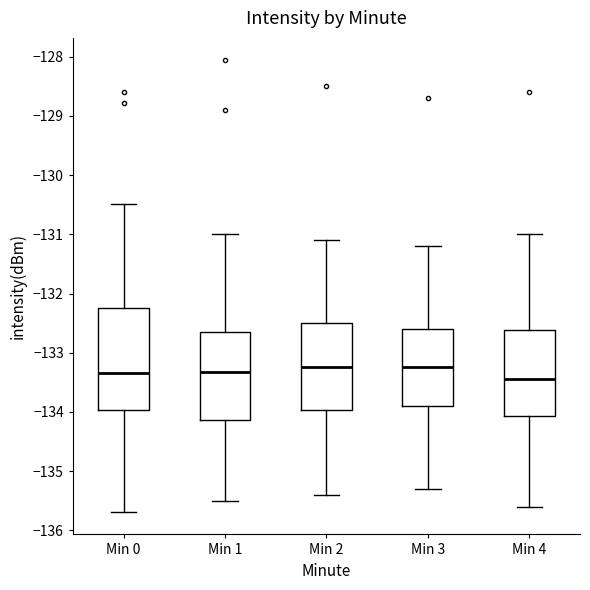

Where is the lower edge of the box for Min 0 on the y-axis? The values are not printed on the chart, so give them approximately, as read against the axis.

-134.0